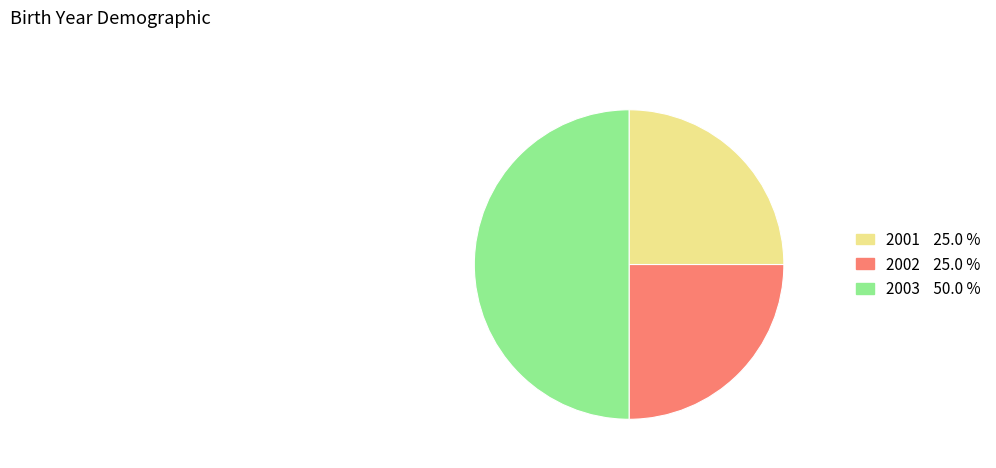

Combined, do 2001 and 2003 account for over 50%?

Yes